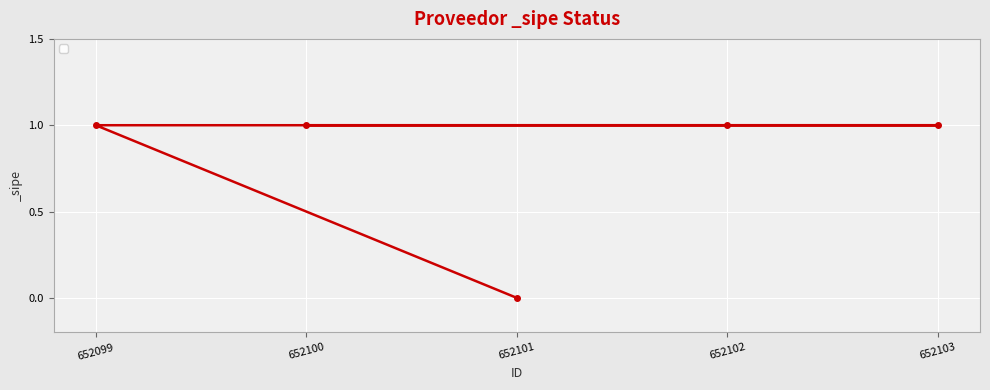

Rank the categories by value from highest to lowest.

652099, 652102, 652103, 652100, 652101